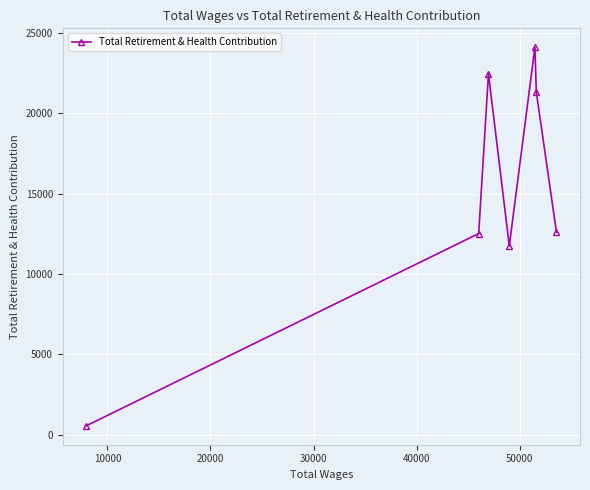

How many points are lower than both their immediate neighbors (excluding endpoints)?

1